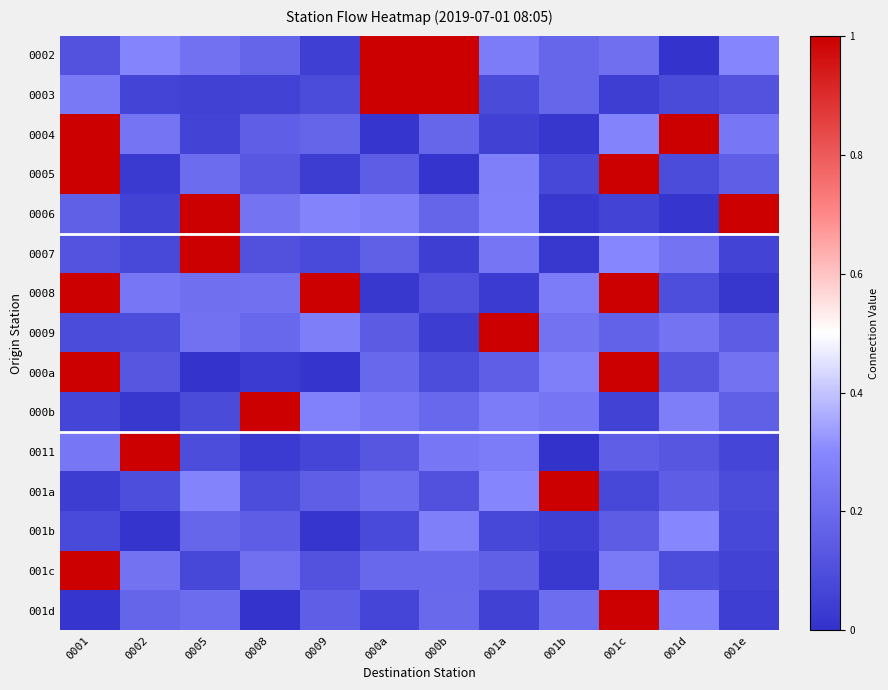

How many series are shown in this chart?

15